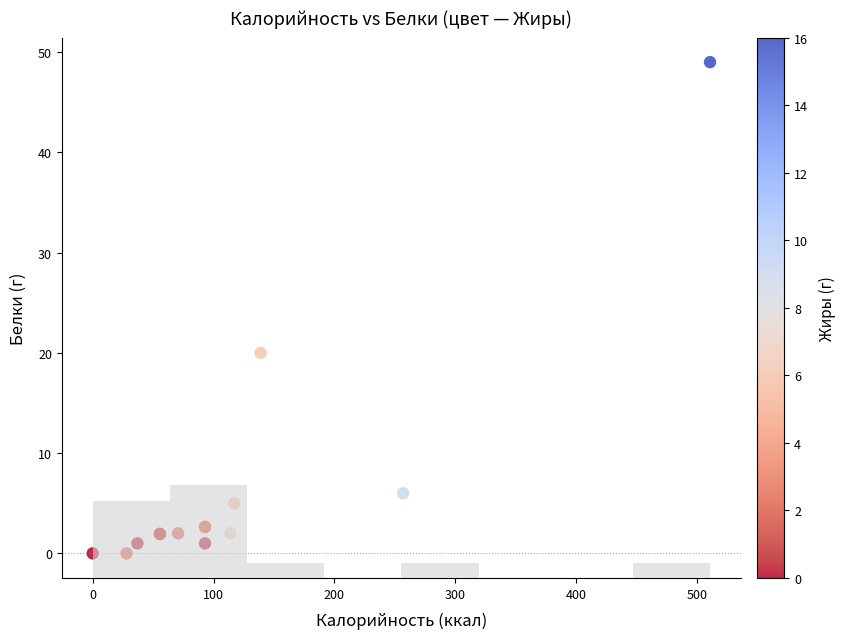

What Y value in the scatter plot is closest to 24?

20.0